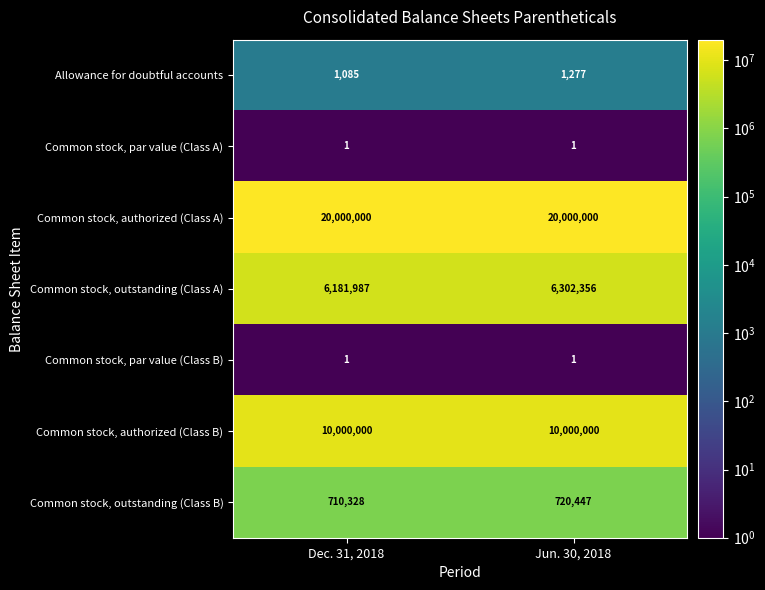

What is the spread (max minus min) of values at Dec. 31, 2018?

19999999